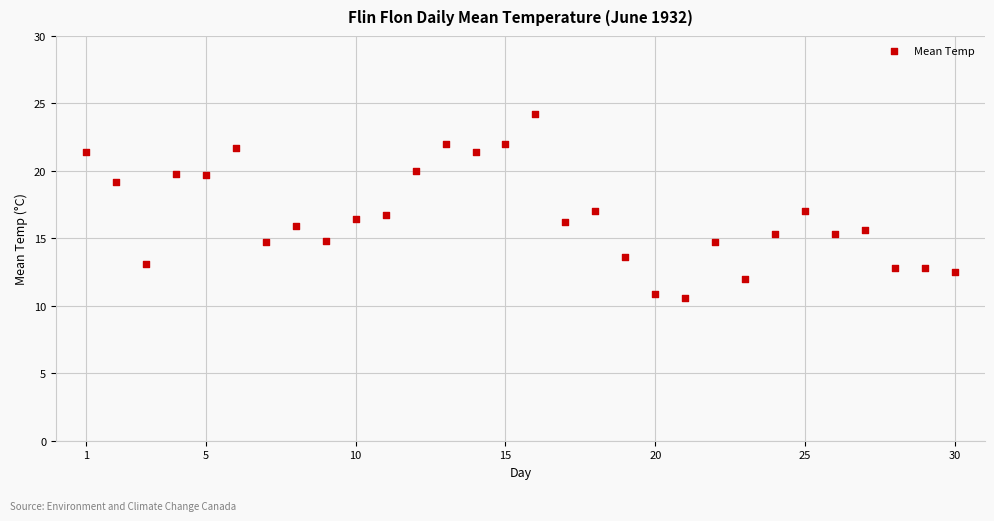

What is the range of Y values (max minus min)?

13.6